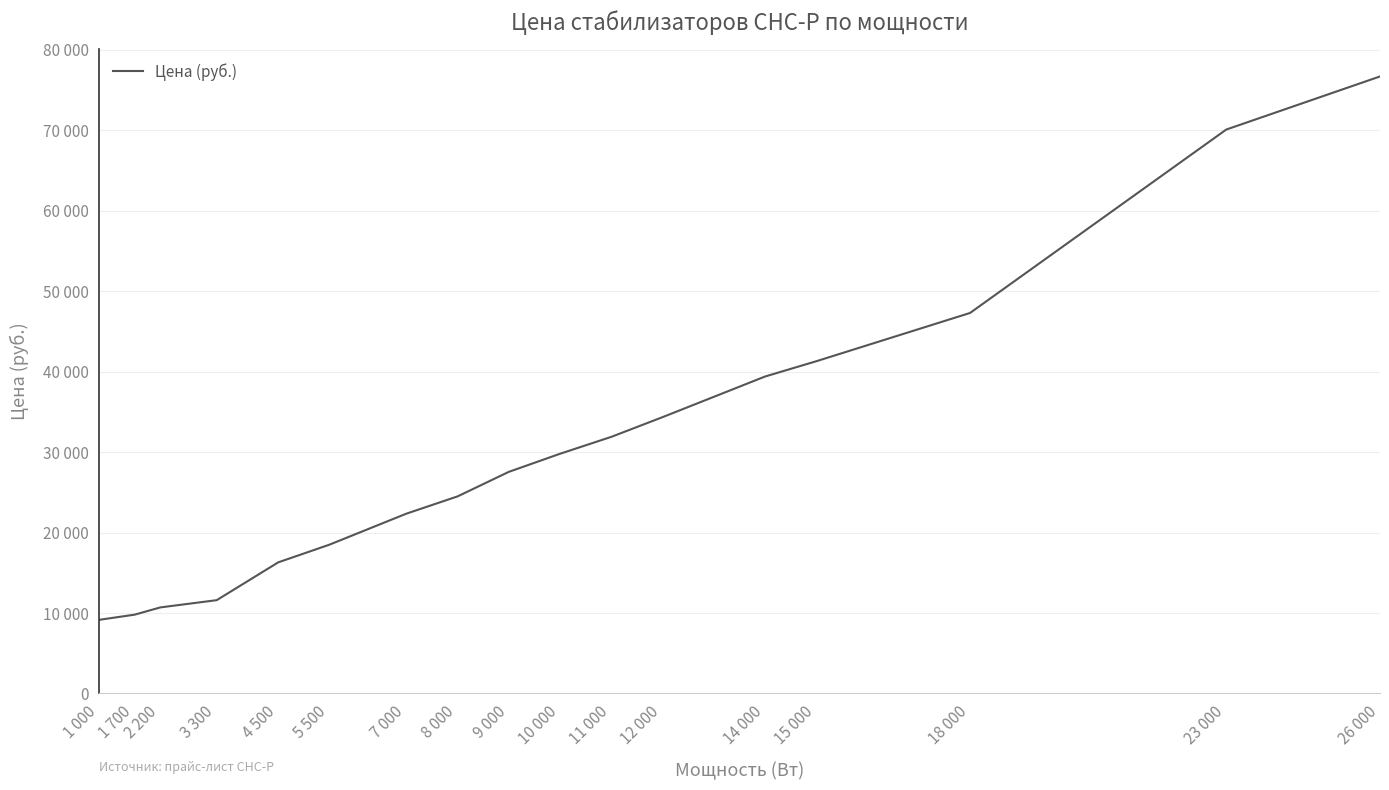

What is the value of the 11th point from the left?

31900